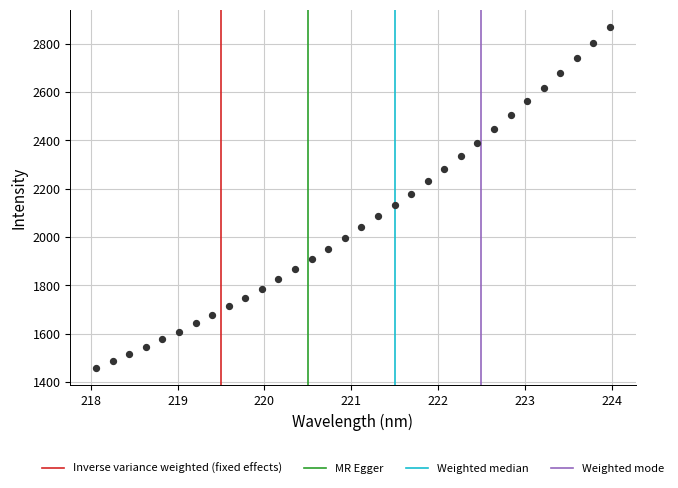

What is the range of X values (max minus min)?

5.9